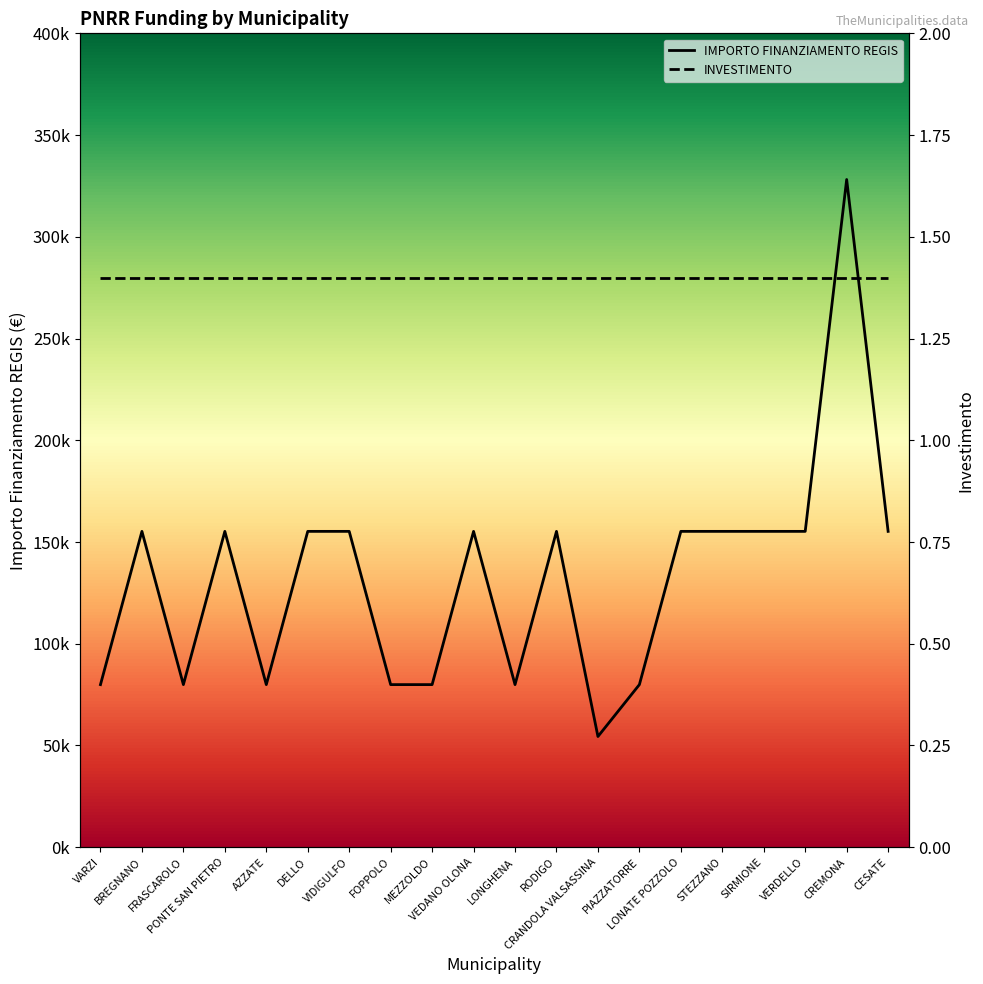

Reading left to right, transcribe all the data shown in this chart.

IMPORTO FINANZIAMENTO REGIS: 79922.0	155234.0	79922.0	155234.0	79922.0	155234.0	155234.0	79922.0	79922.0	155234.0	79922.0	155234.0	54412.0	79922.0	155234.0	155234.0	155234.0	155234.0	328160.0	155234.0
INVESTIMENTO: 1.4	1.4	1.4	1.4	1.4	1.4	1.4	1.4	1.4	1.4	1.4	1.4	1.4	1.4	1.4	1.4	1.4	1.4	1.4	1.4